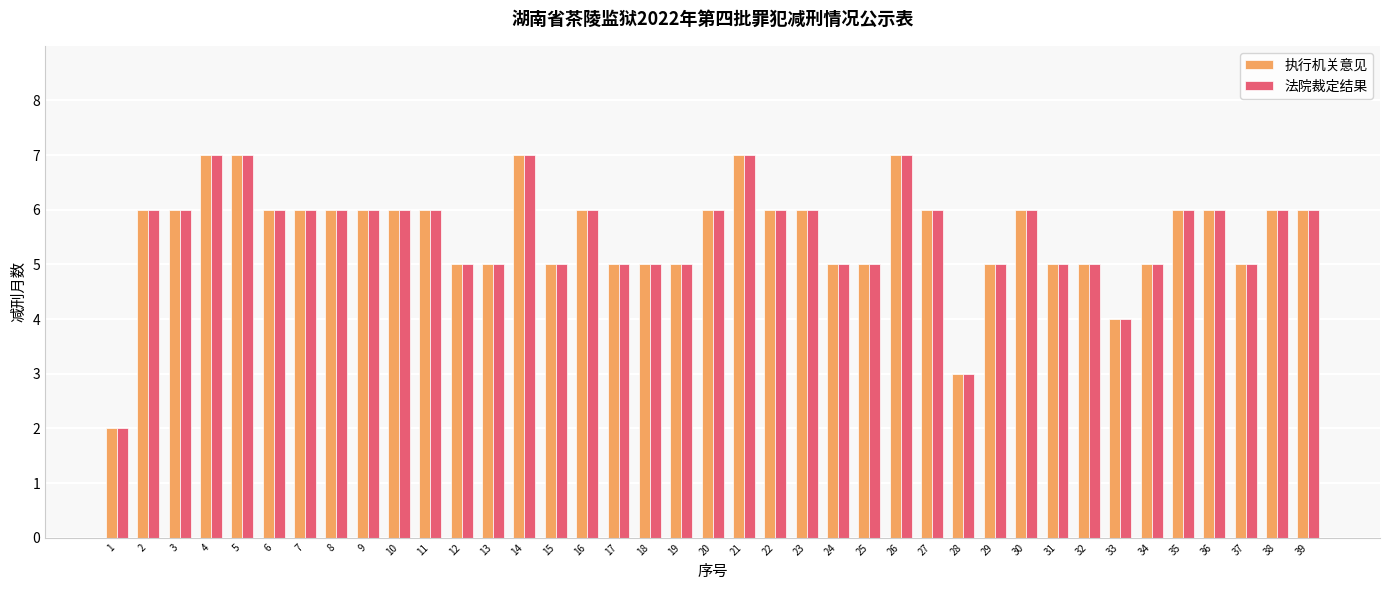

The 执行机关意见 series shows 6 at 36. True or false?

True